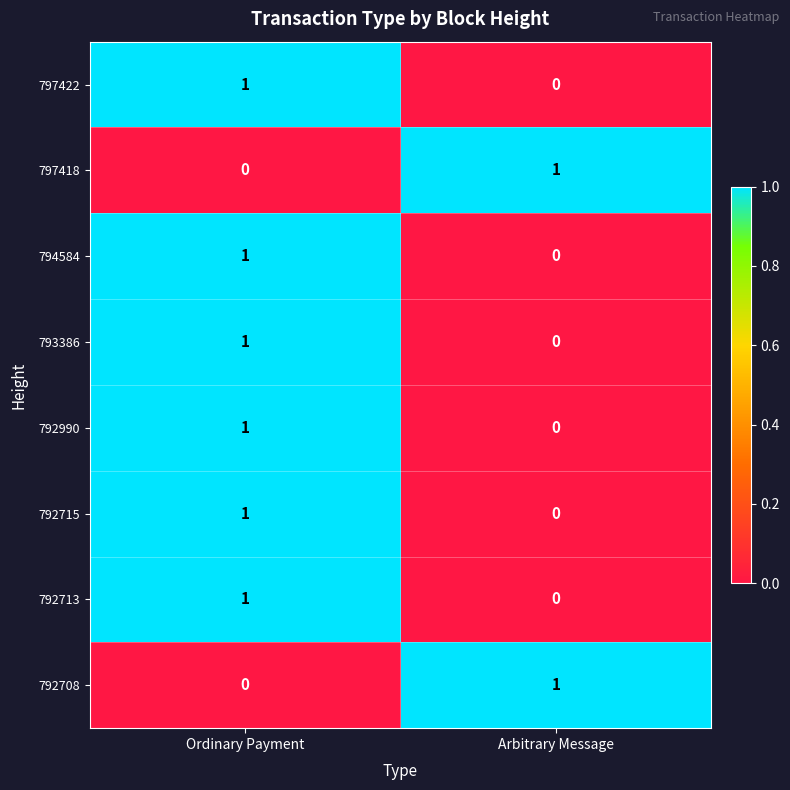

How many values in 792990 are above zero?

1